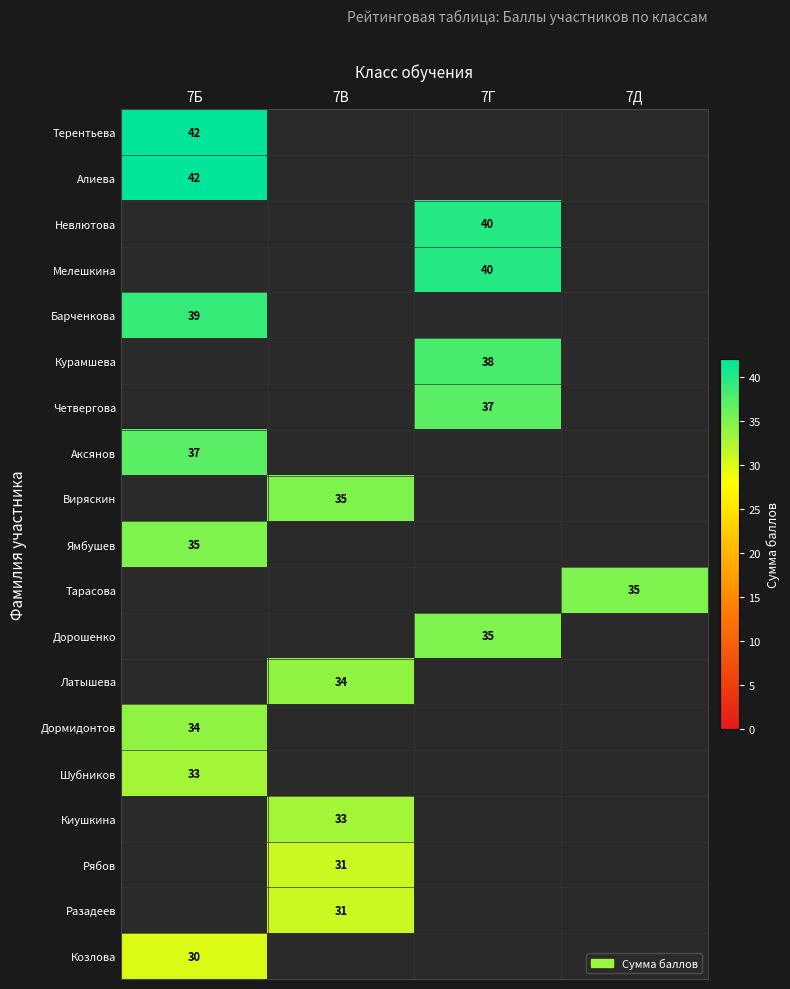

Which label corresponds to the smallest value in the chart?

7В